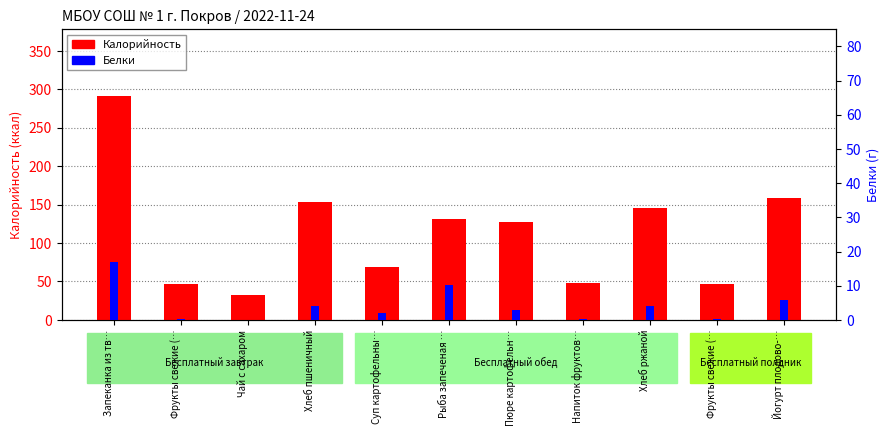

Rank the series by their average value, from lowest to highest.

Белки, Калорийность